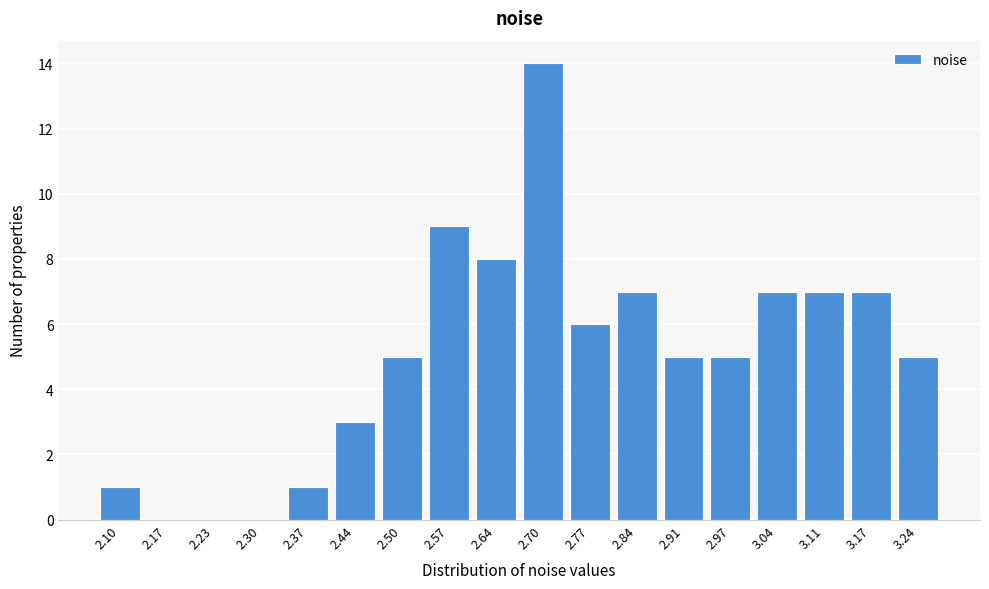

Reading right to left, what are all the values shown in this chart?

3.24=5	3.17=7	3.11=7	3.04=7	2.97=5	2.91=5	2.84=7	2.77=6	2.70=14	2.64=8	2.57=9	2.50=5	2.44=3	2.37=1	2.30=0	2.23=0	2.17=0	2.10=1